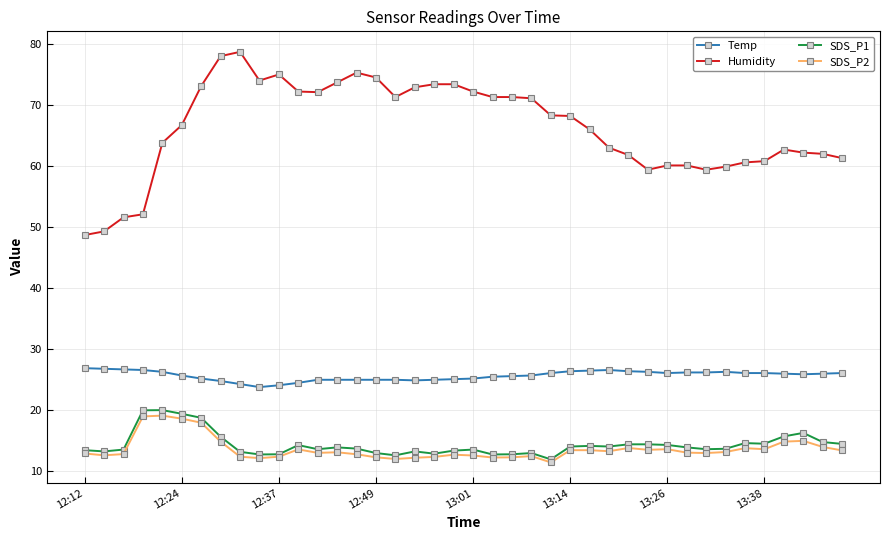

What is the value of the SDS_P2 point at the 2nd from the left?

12.6